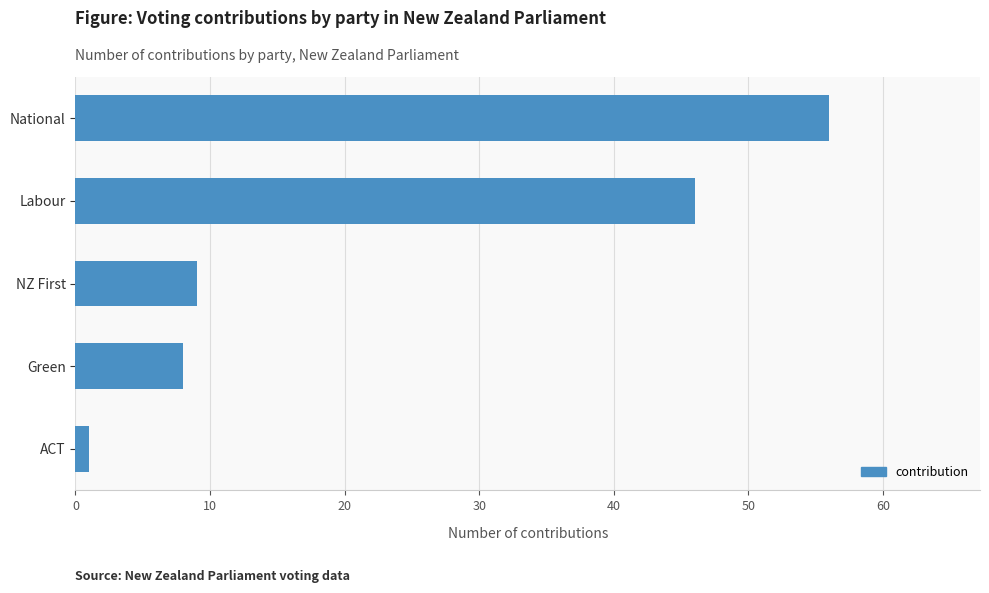

What is the difference between the maximum and second lowest values?

48